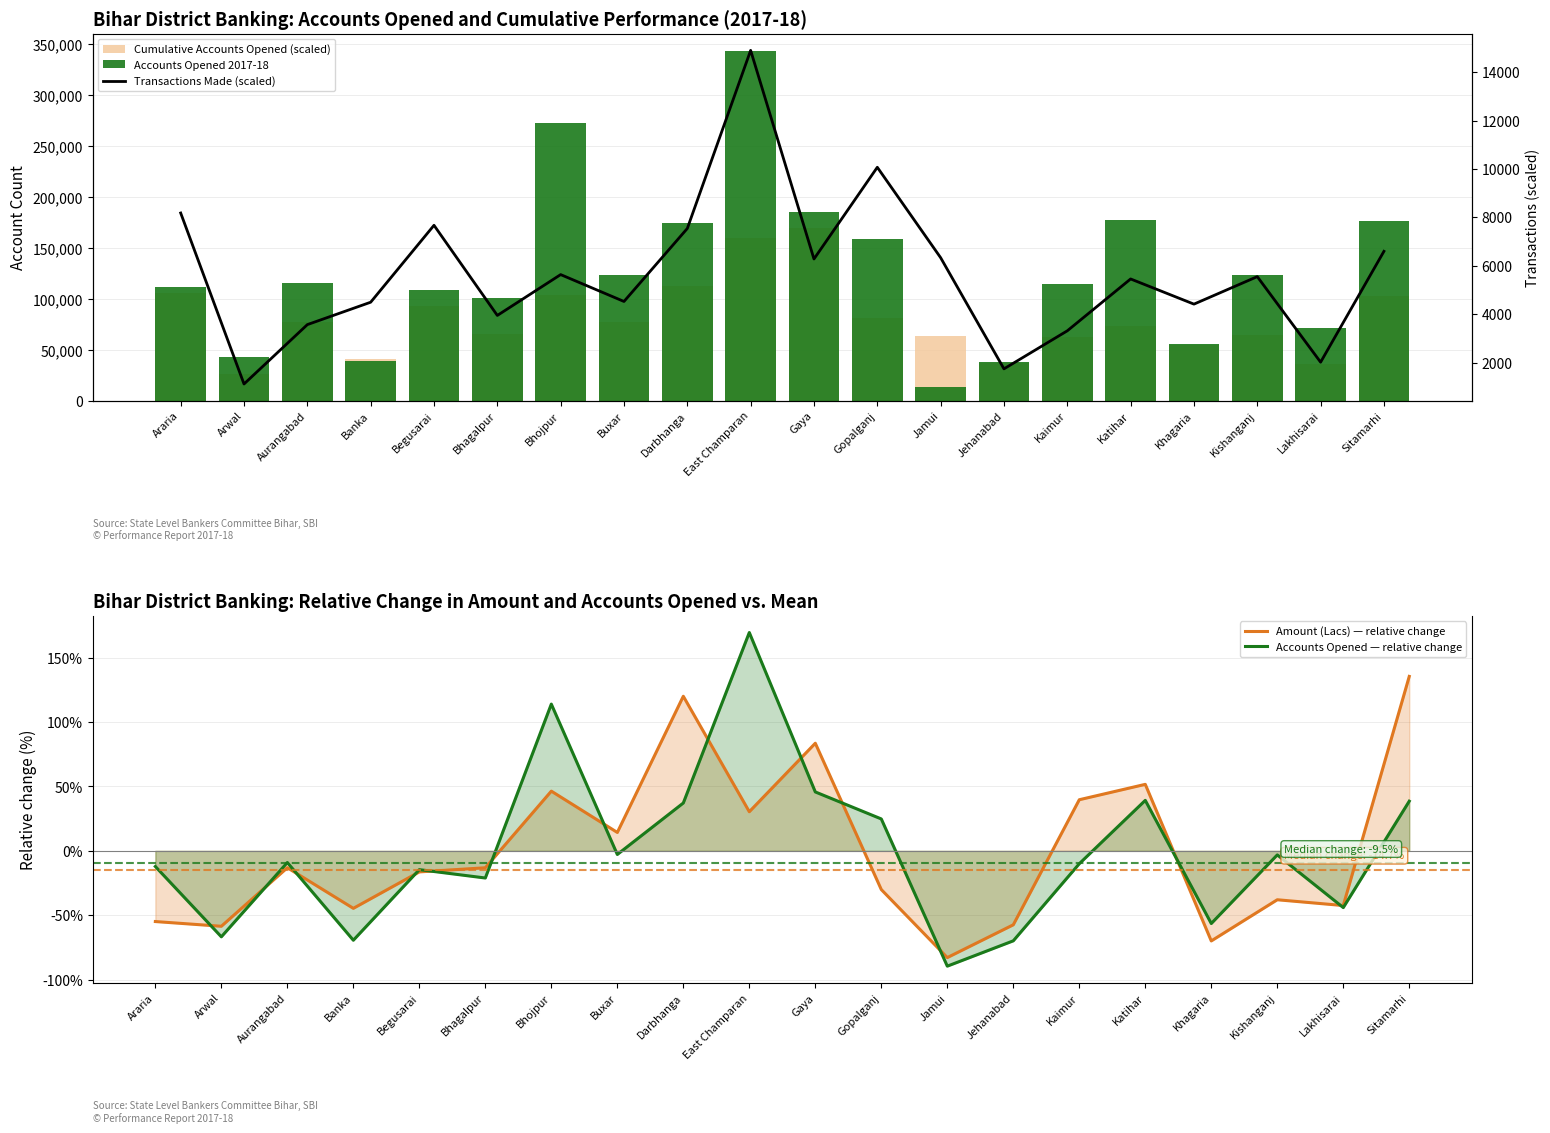

True or false: Accounts Opened 2017-18 has a value of 42418.0 at Arwal.

True